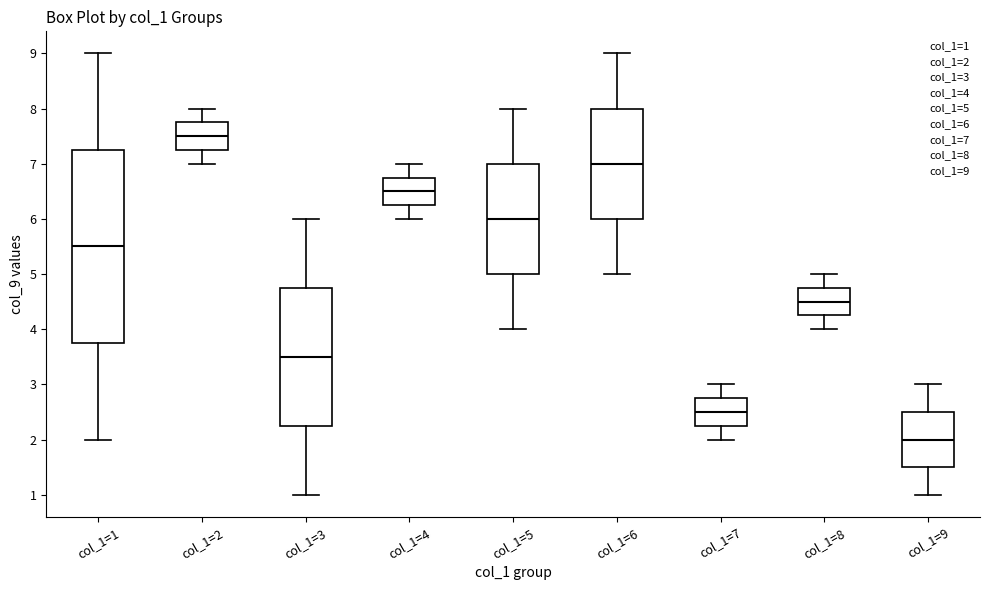

Reading left to right, transcribe this box plot: for each box, give where its median line is, the range the box spans, and where its two whiskers end, as read against the y-axis. The values are not printed on the chart, so give them approximately, as read against the axis.

col_1=1: median 5.5, box 3.8 to 7.3, whiskers 2.0 to 9.0
col_1=2: median 7.5, box 7.3 to 7.8, whiskers 7.0 to 8.0
col_1=3: median 3.5, box 2.3 to 4.8, whiskers 1.0 to 6.0
col_1=4: median 6.5, box 6.3 to 6.8, whiskers 6.0 to 7.0
col_1=5: median 6.0, box 5.0 to 7.0, whiskers 4.0 to 8.0
col_1=6: median 7.0, box 6.0 to 8.0, whiskers 5.0 to 9.0
col_1=7: median 2.5, box 2.3 to 2.8, whiskers 2.0 to 3.0
col_1=8: median 4.5, box 4.3 to 4.8, whiskers 4.0 to 5.0
col_1=9: median 2.0, box 1.5 to 2.5, whiskers 1.0 to 3.0